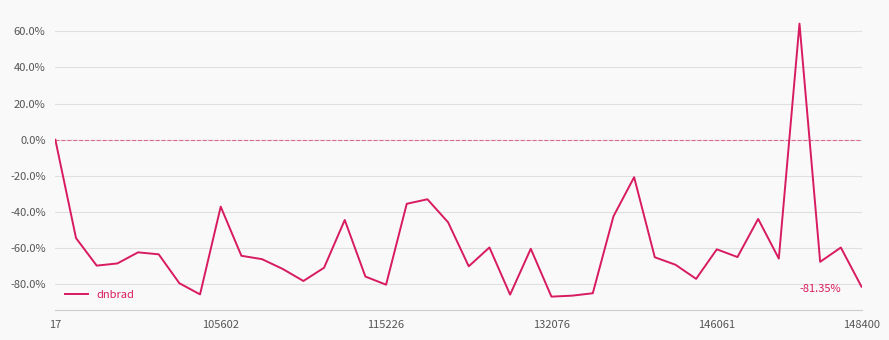

What is the difference between the maximum and minimum values?

151.1